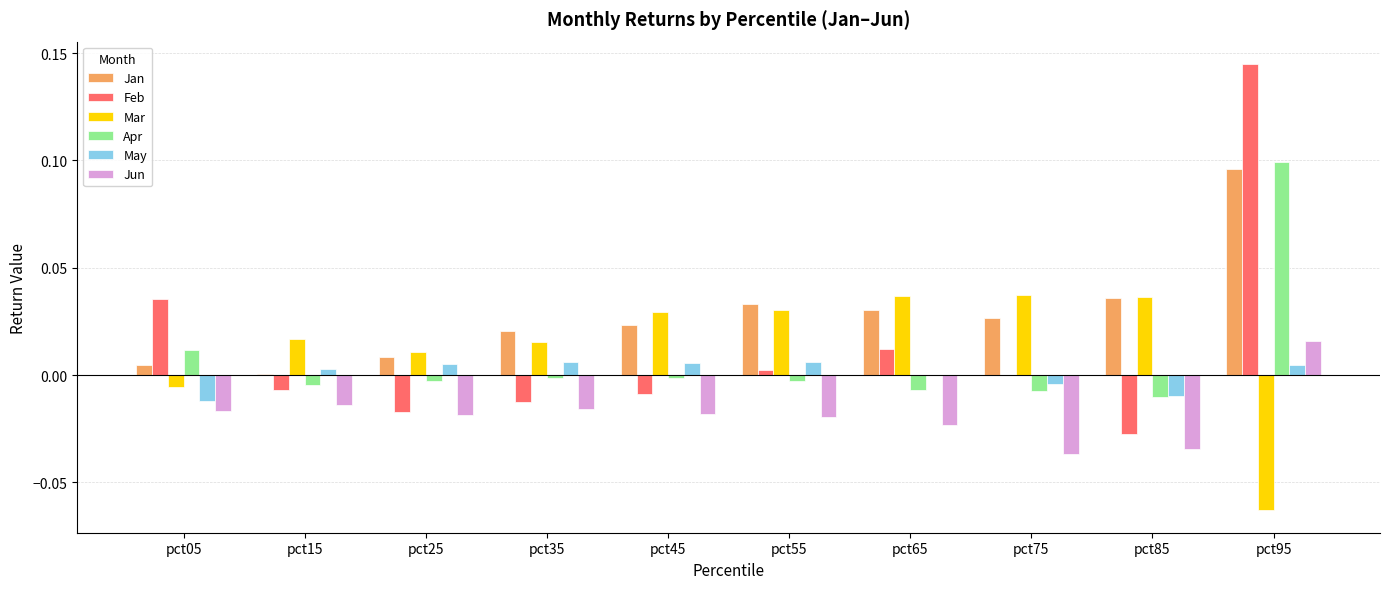

True or false: Apr has a value of 0.0 at pct05.

True